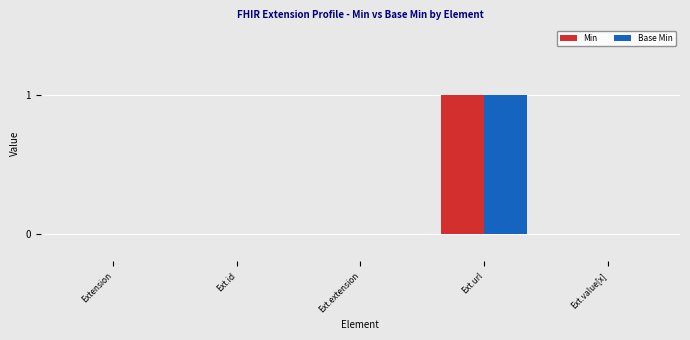

The value of Base Min at Extension is 0. True or false?

True